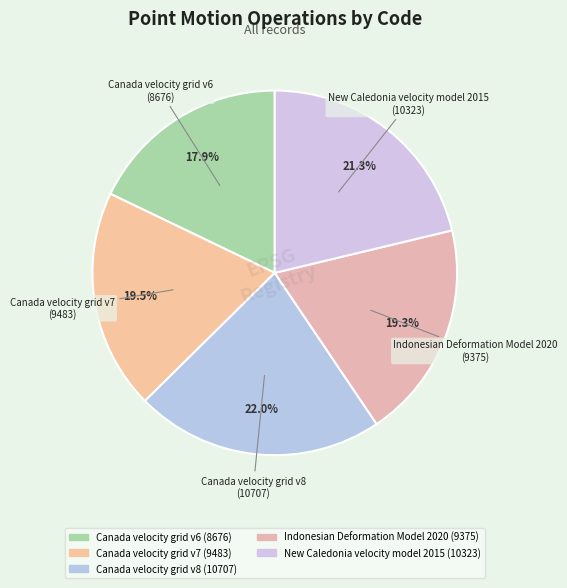

How many segments does this pie chart have?

5